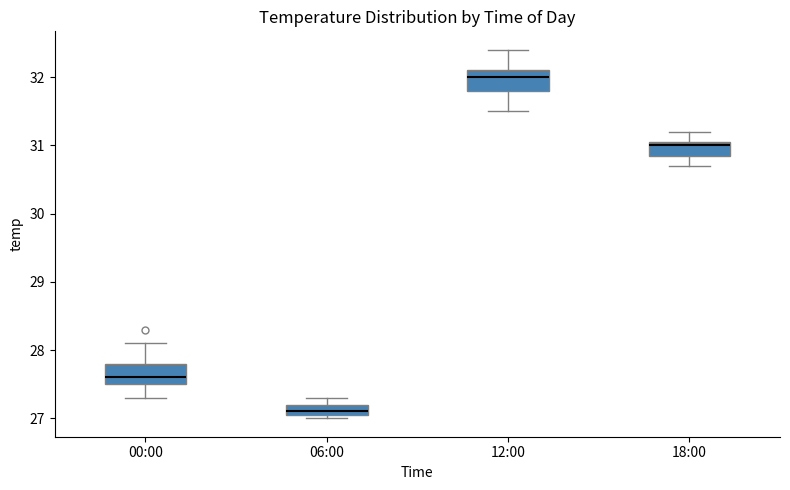

Where does the lower whisker of the box for 12:00 end on the y-axis? The values are not printed on the chart, so give them approximately, as read against the axis.

31.5